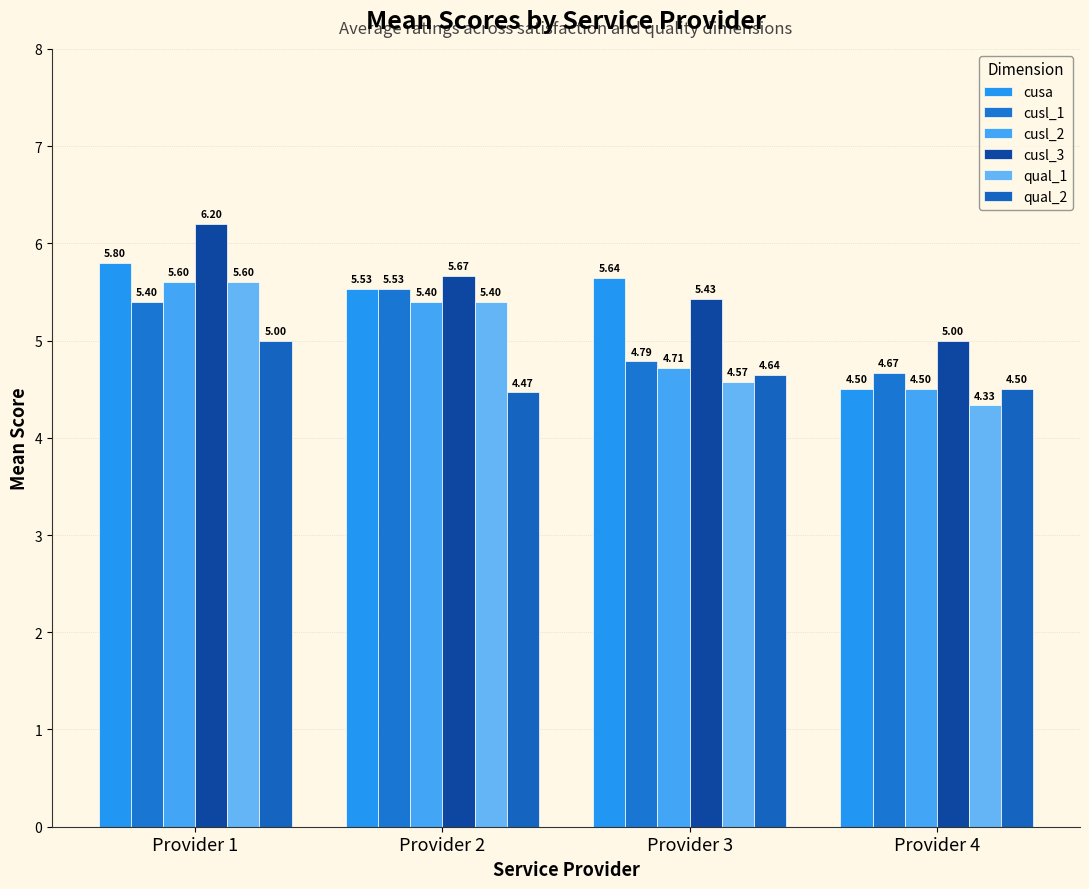

At which category is the sum across all series the highest?

Provider 1